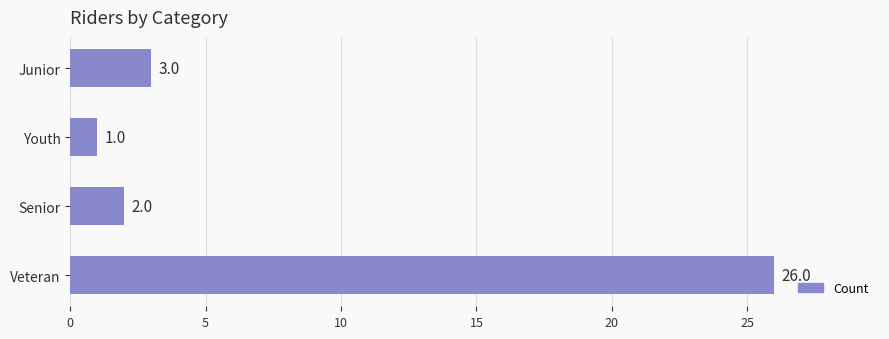

Rank the categories by value from lowest to highest.

Youth, Senior, Junior, Veteran